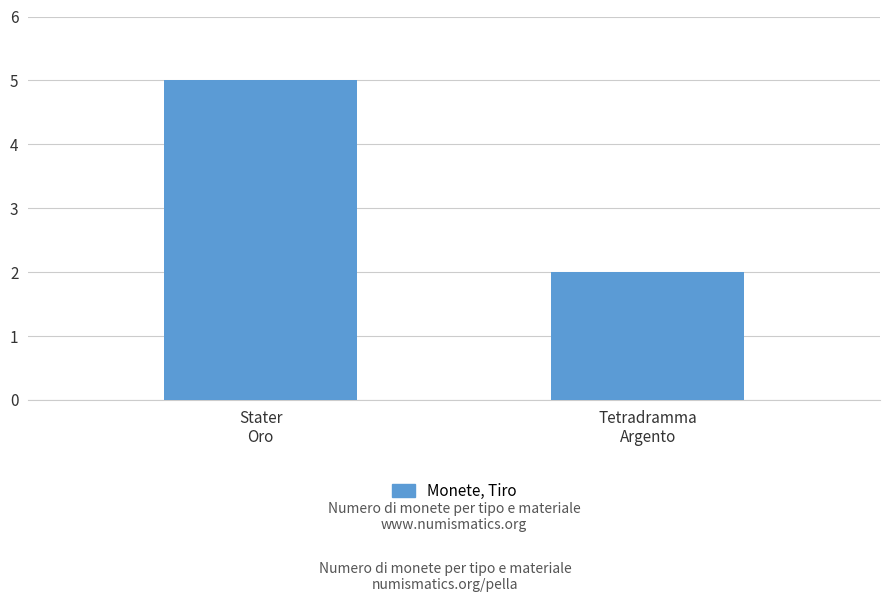

Does the chart contain any negative values?

No